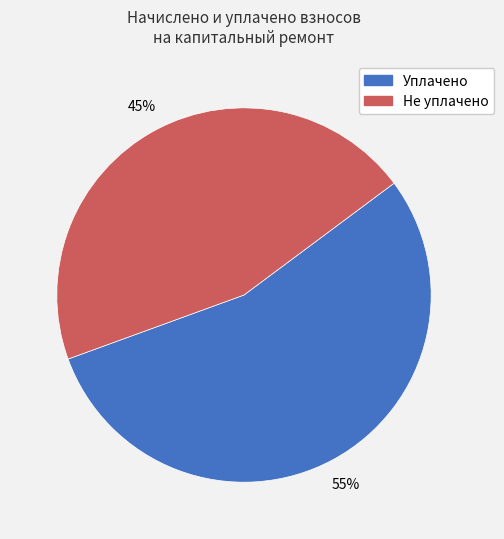

To the nearest percent, what is the average slice percentage?

50%